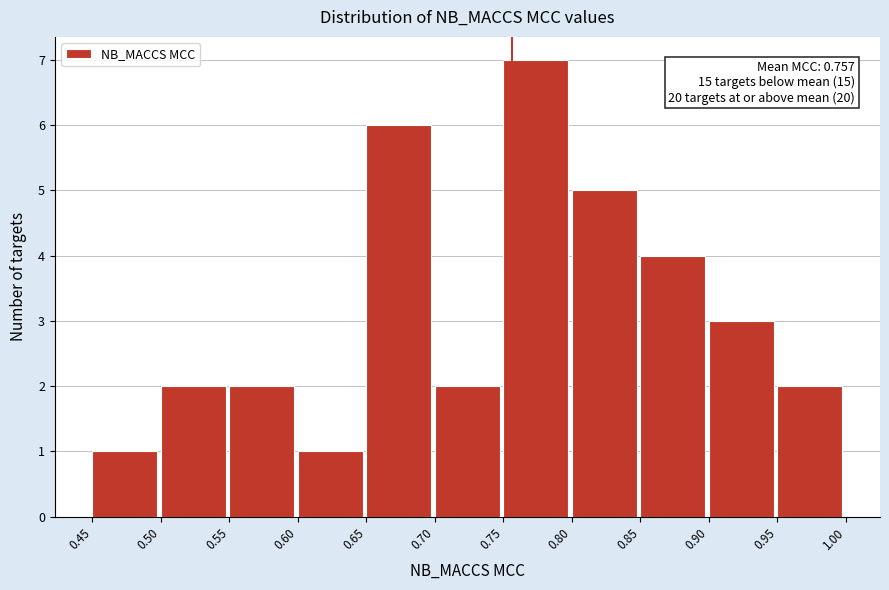

Over which range of the x-axis is the bar tallest?

0.75 to 0.80